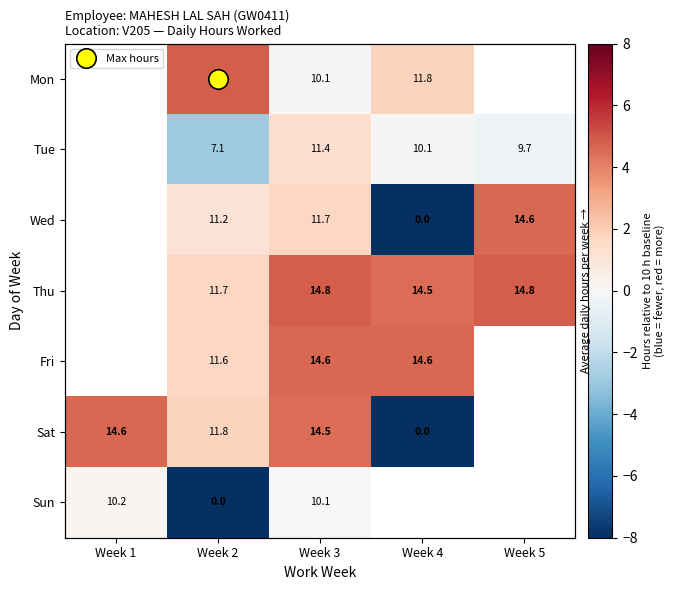

List the labels in order of Sun value, largest first.

Week 1, Week 3, Week 4, Week 5, Week 2